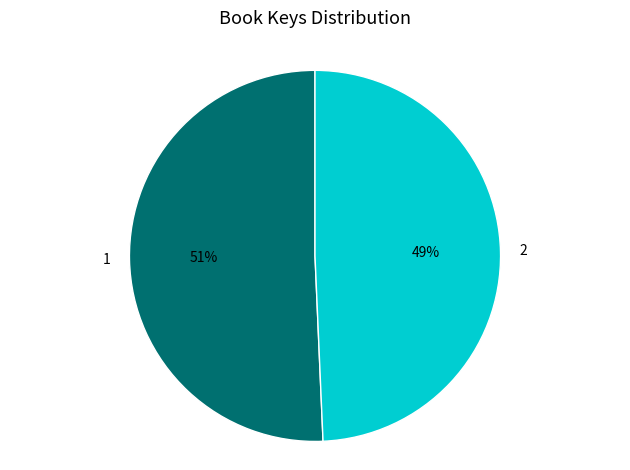

What is the largest slice in the pie chart?

1